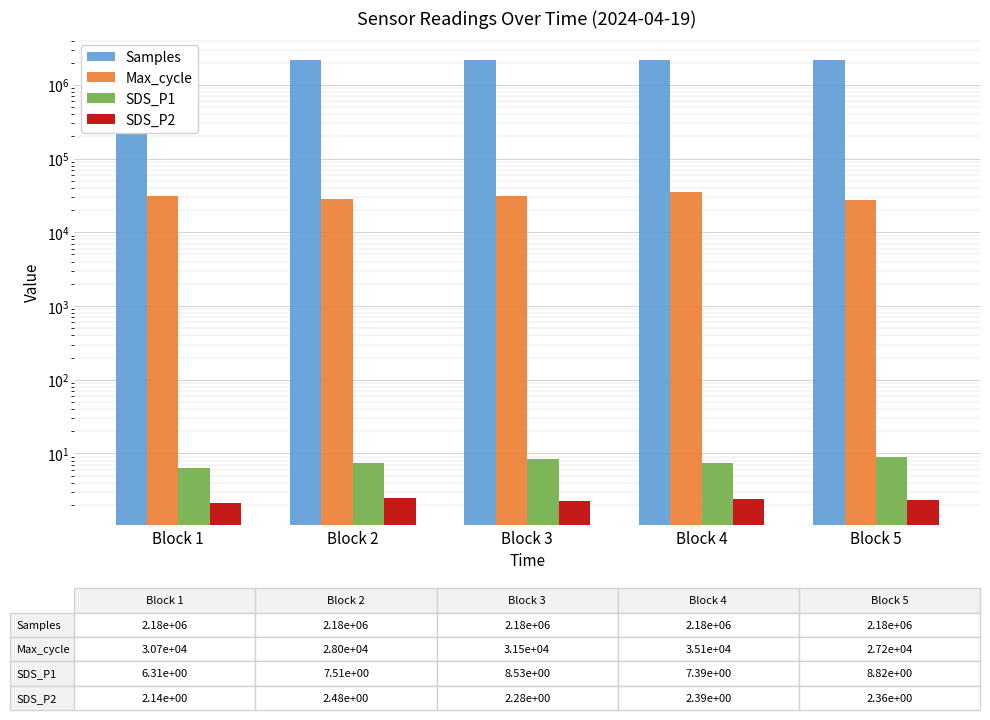

What is the difference between the maximum and minimum values in the SDS_P1 series?

2.5